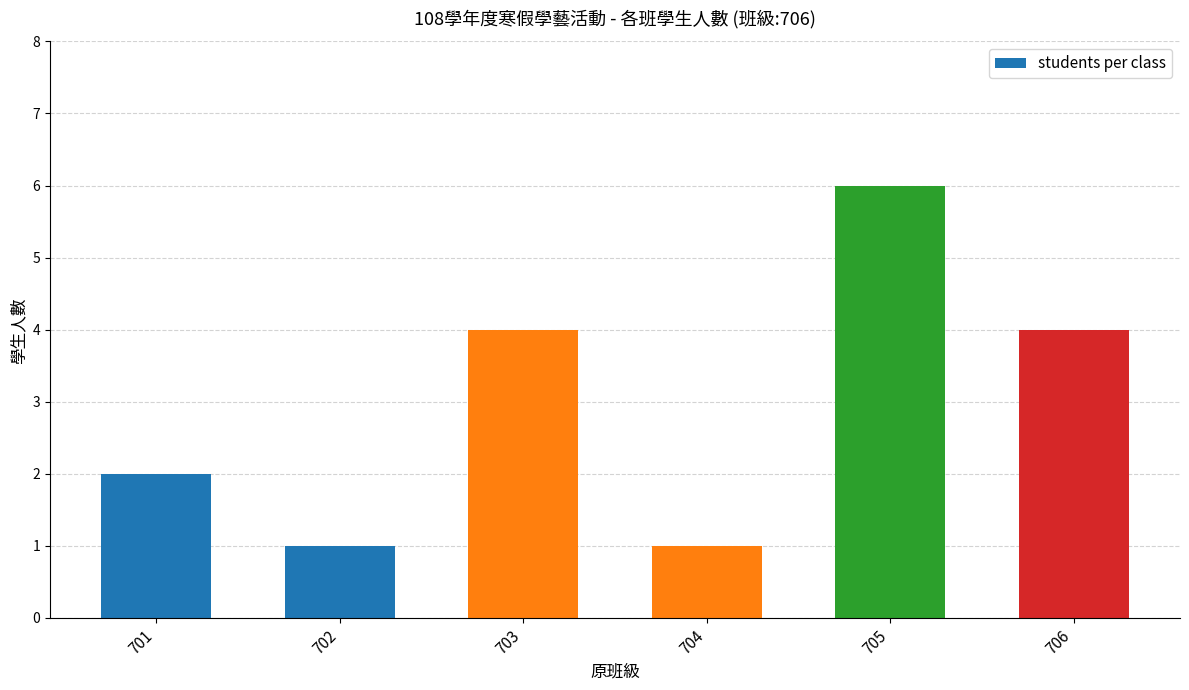

Reading left to right, extract all data points from this chart.

2	1	4	1	6	4